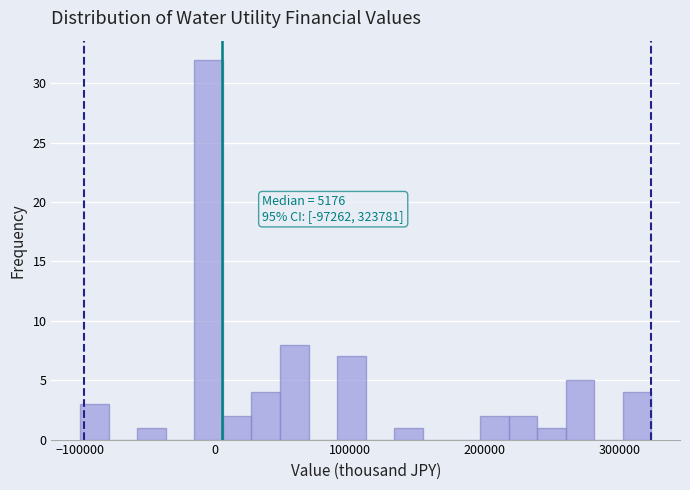

Read against the x-axis, roughly where is the centre of the tallest bar?

0